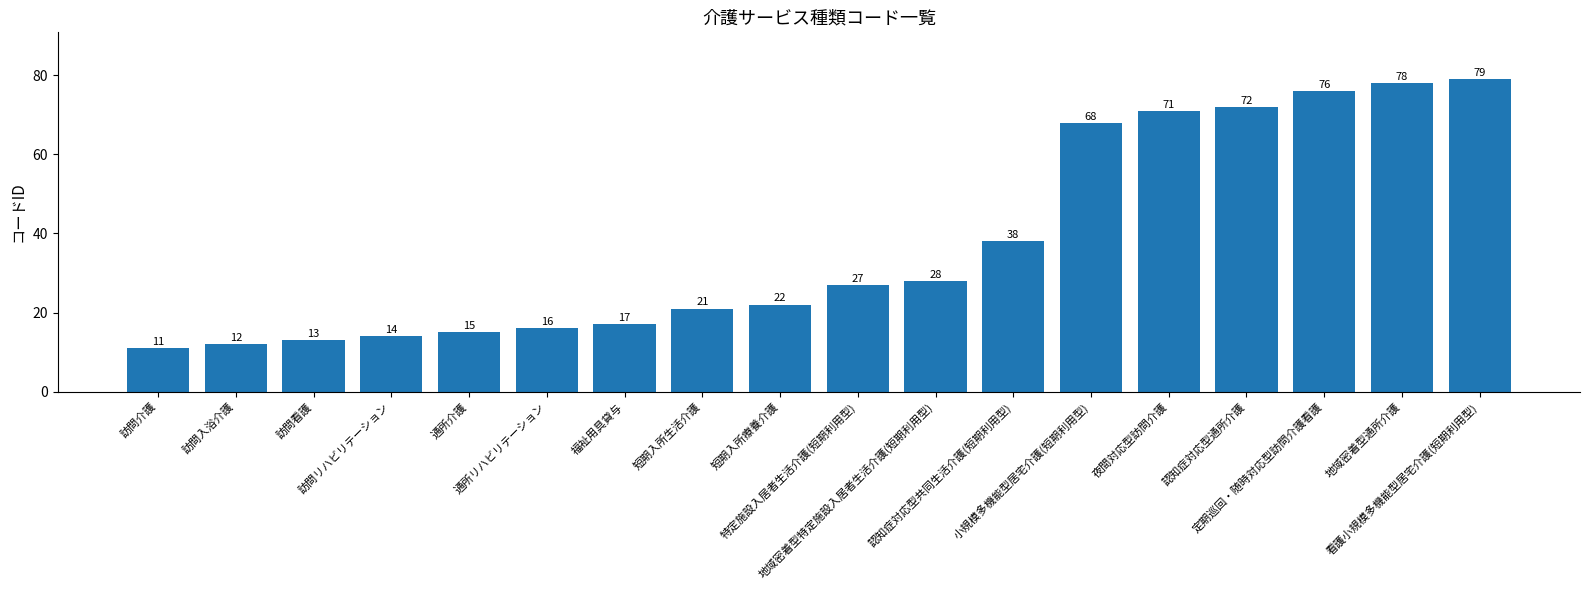

What is the change in value from 認知症対応型共同生活介護(短期利用型) to 小規模多機能型居宅介護(短期利用型)?

+30